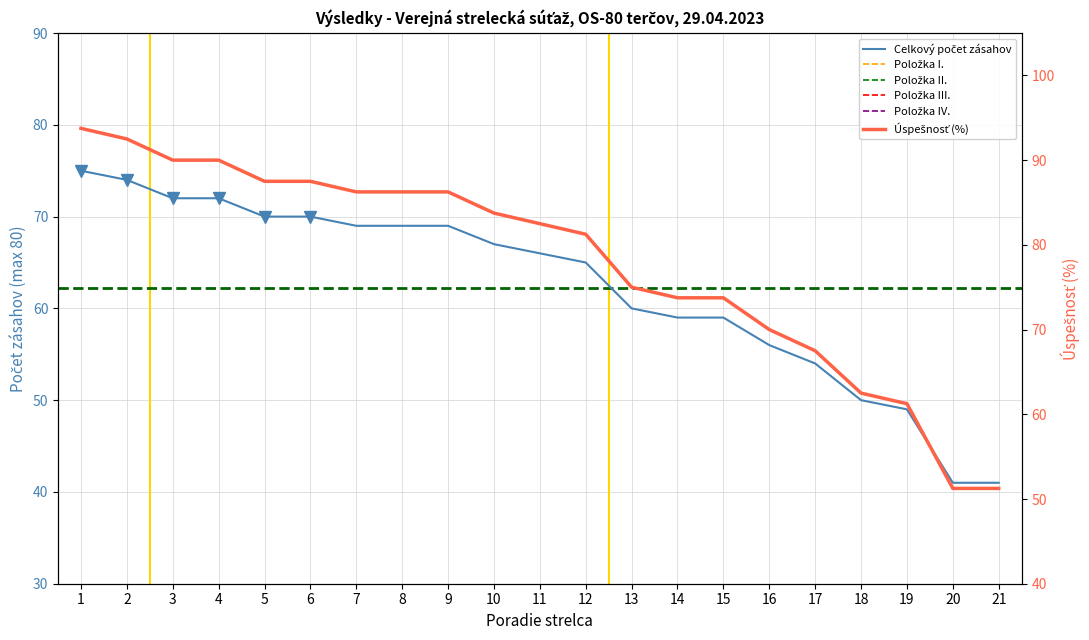

What is the highest value of the Položka I. series?

20.0